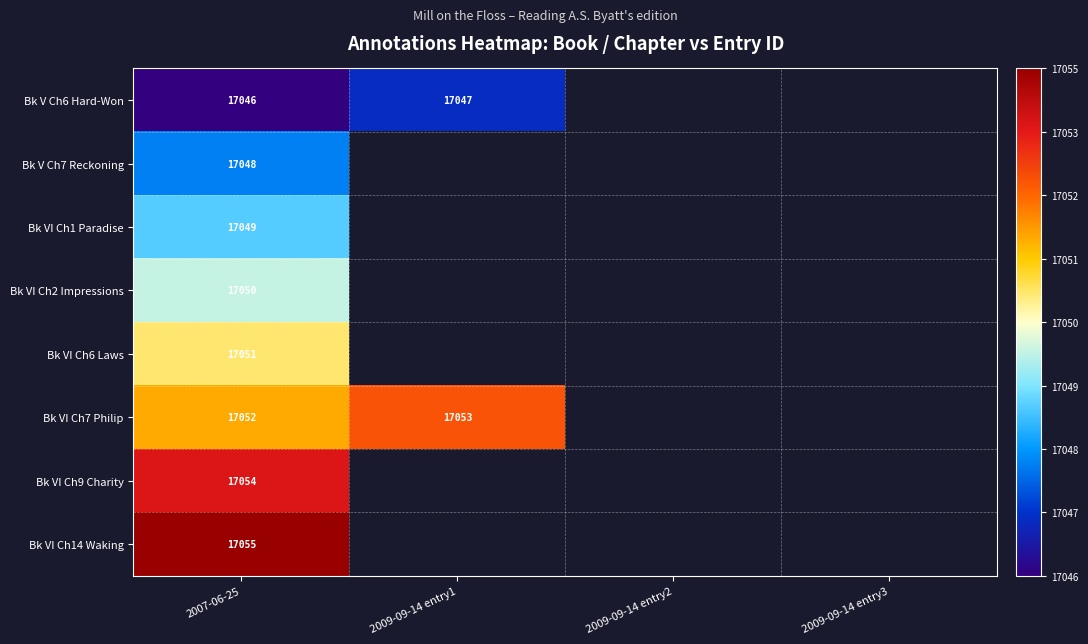

Is it true that Bk VI Ch14 Waking equals 5235 at 2007-06-25?

False